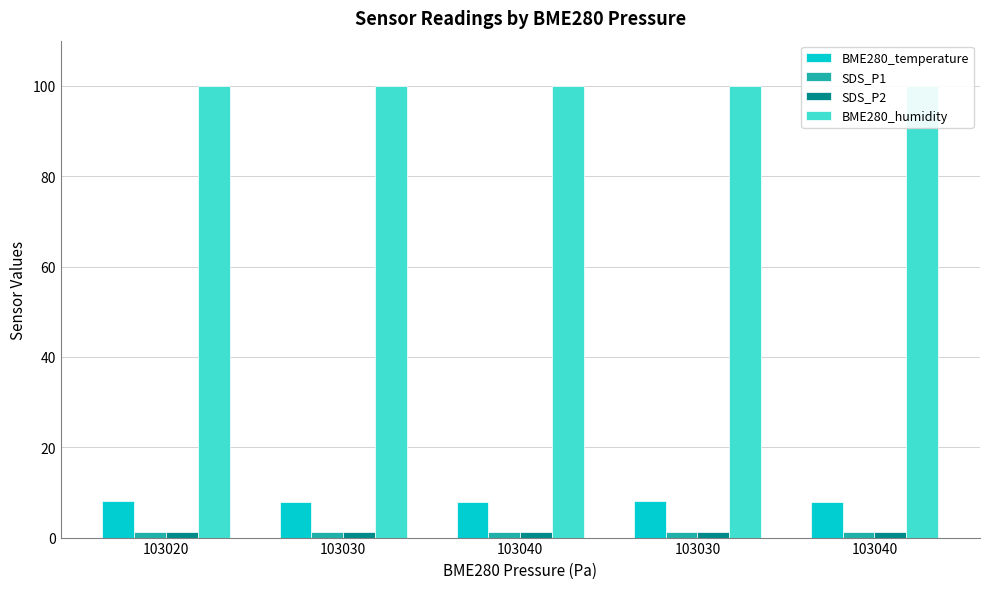

Rank the series by their maximum value, from highest to lowest.

BME280_humidity, BME280_temperature, SDS_P1, SDS_P2